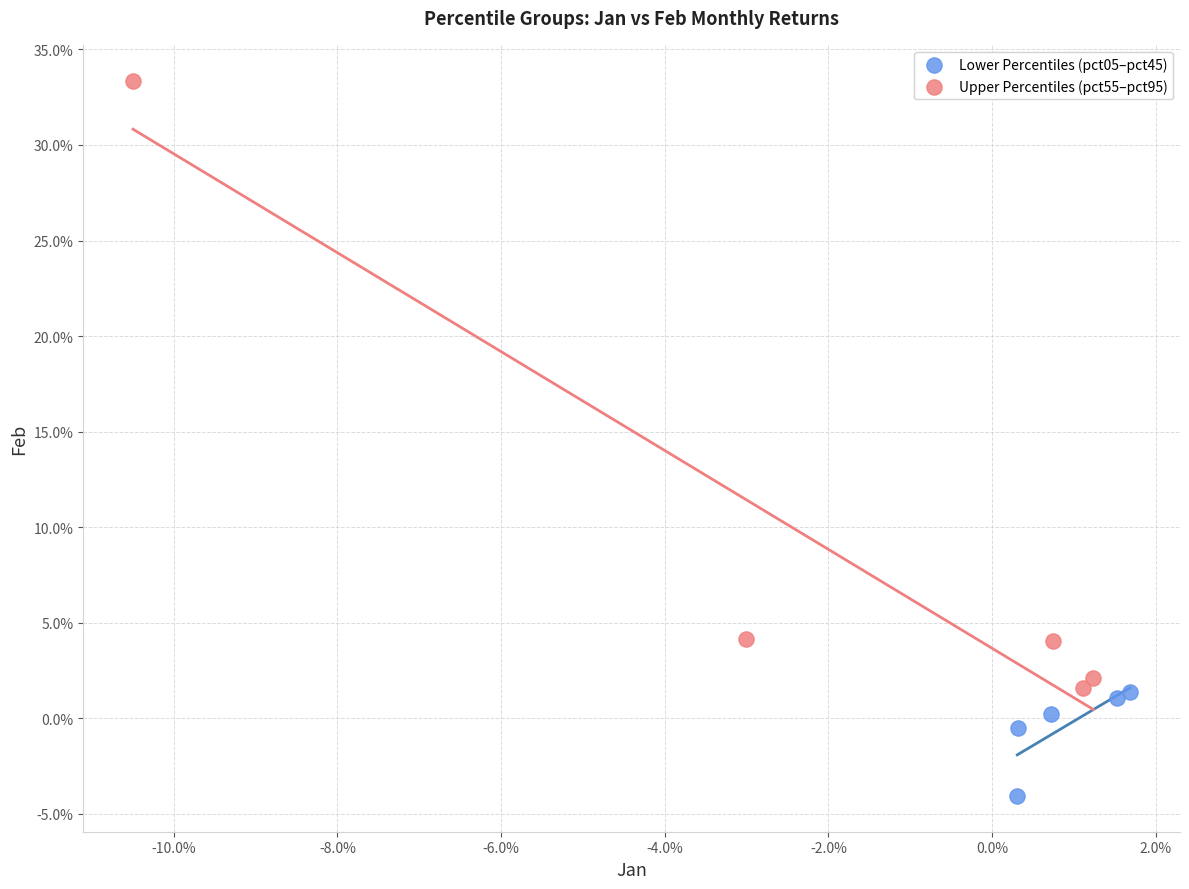

Which series reaches the maximum Y coordinate?

Upper Percentiles (pct55–pct95)